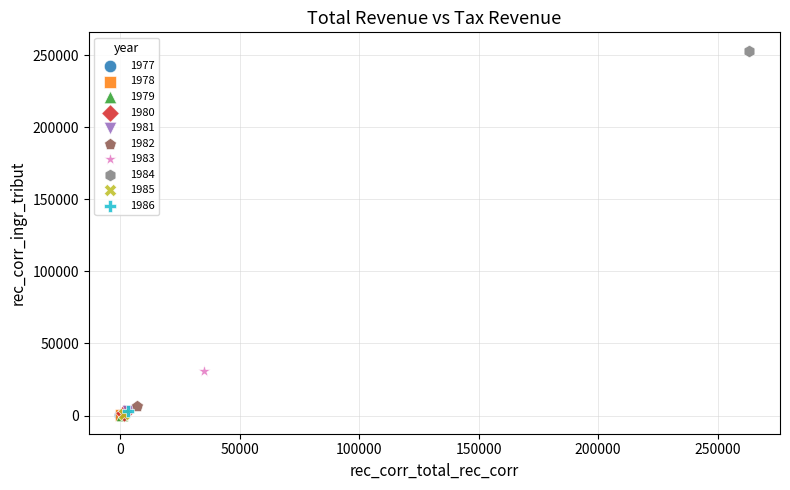

Which series contains the highest Y value?

1984